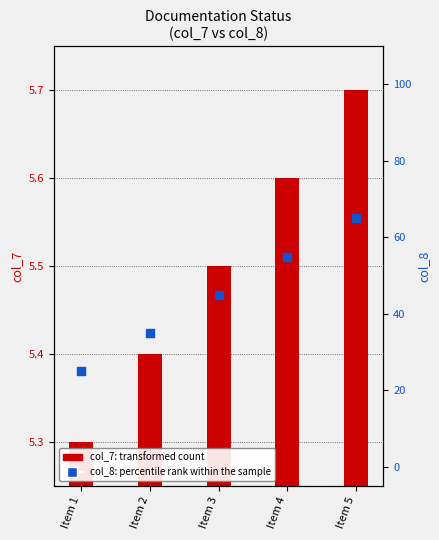

At which category is the sum across all series the highest?

Item 5